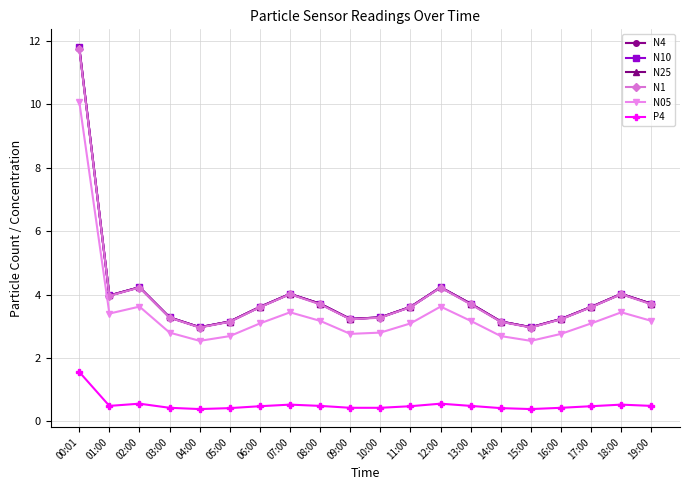

Between 17:00 and 07:00, which is larger?

07:00